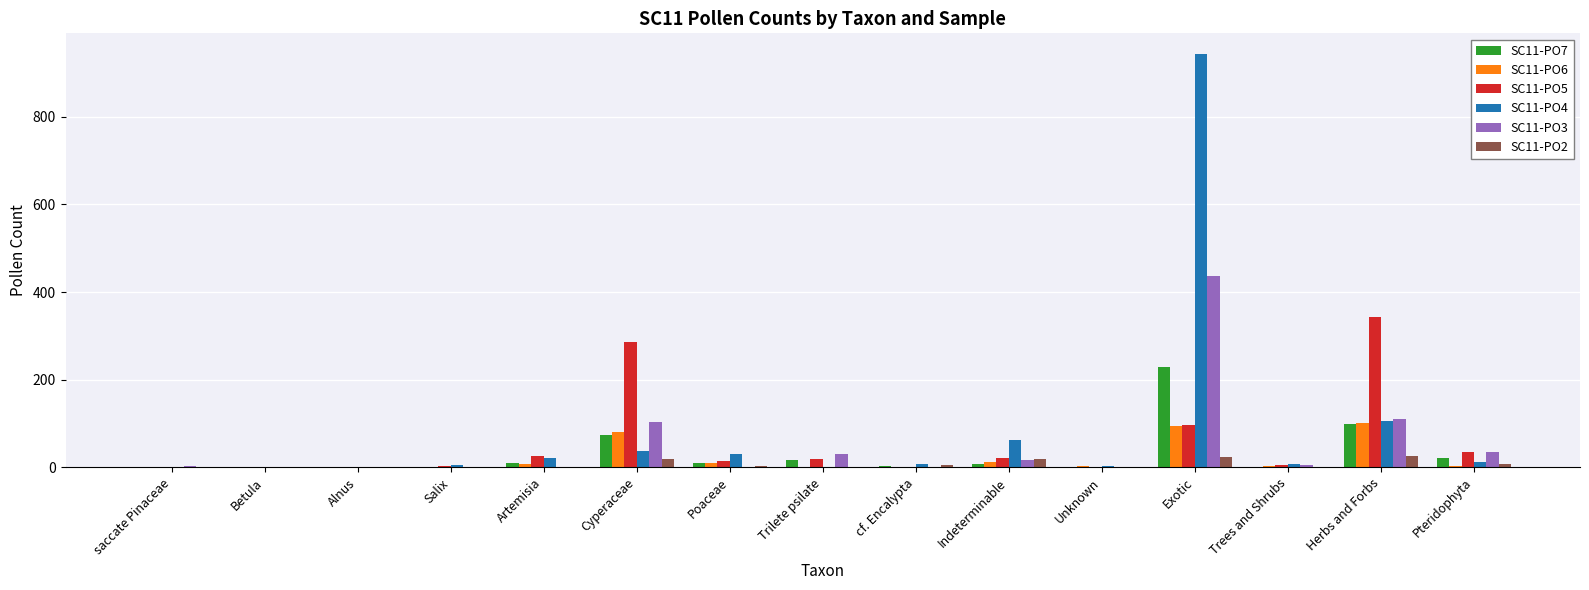

The SC11-PO3 series shows 31 at Trilete psilate. True or false?

True